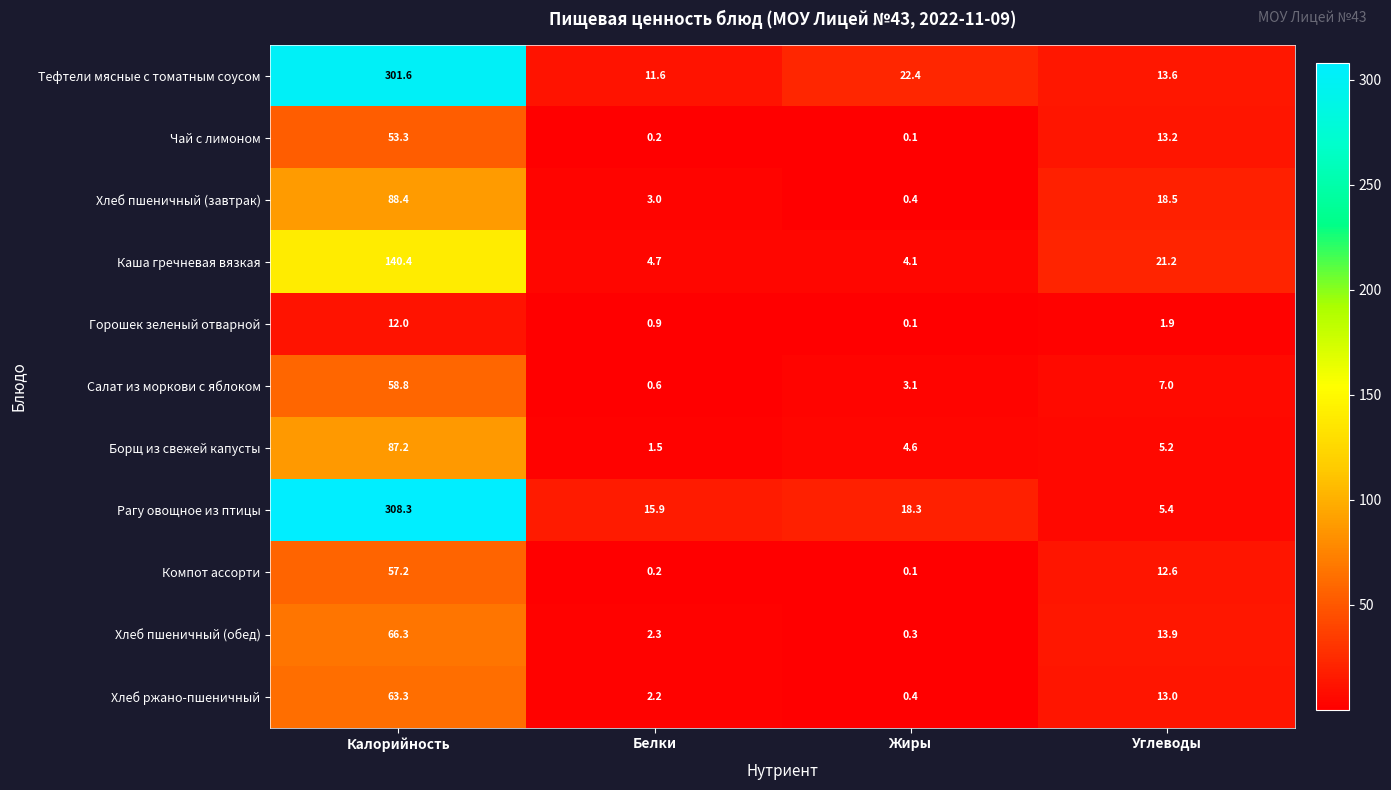

What is the average value of the Борщ из свежей капусты series?

24.6